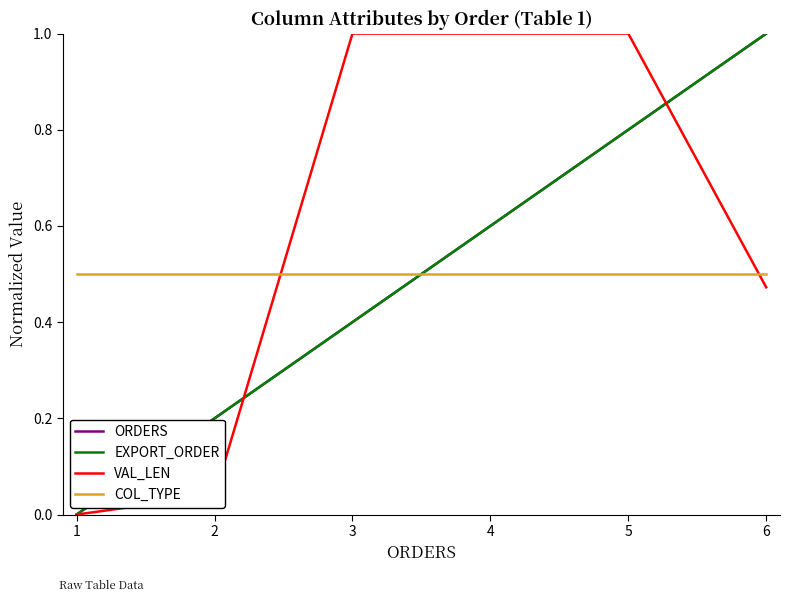

Does the chart display data point markers on the line(s)?

No